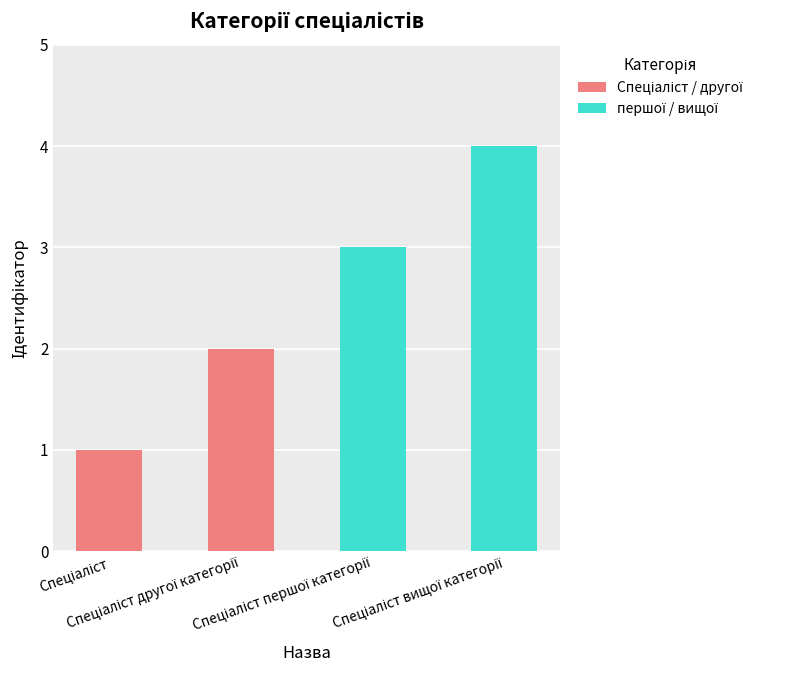

What is the greatest value displayed?

4